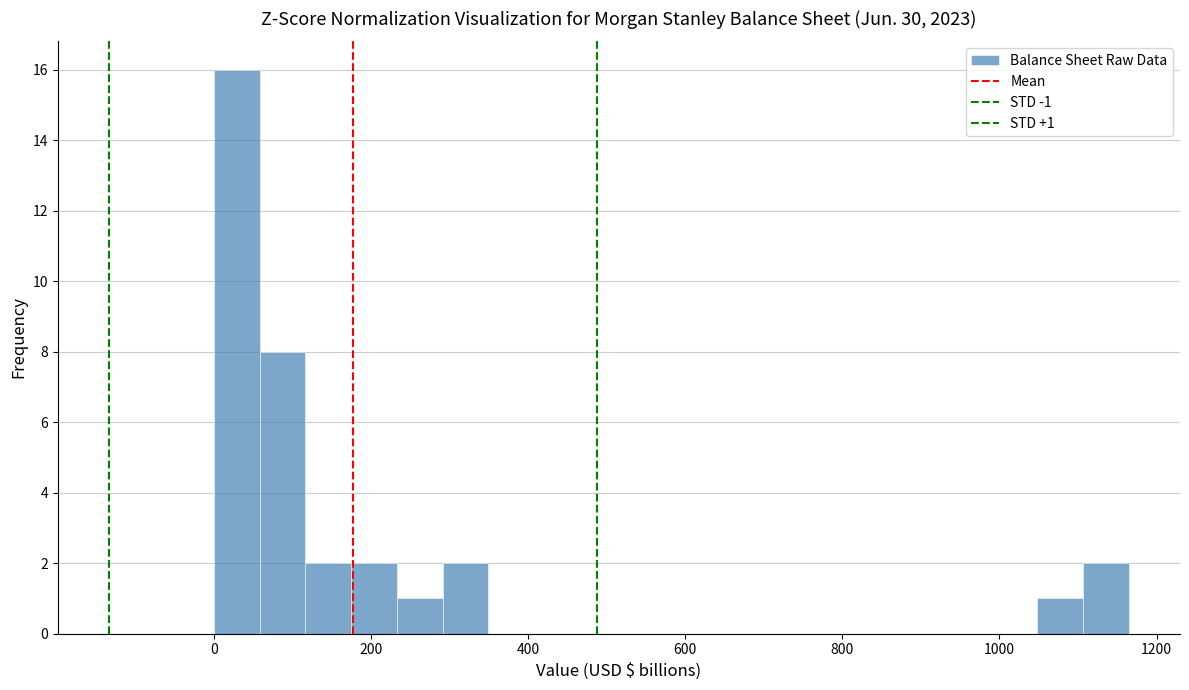

Around what value on the x-axis is the tallest bar? Give the approximate position of its centre, as read against the axis.

20